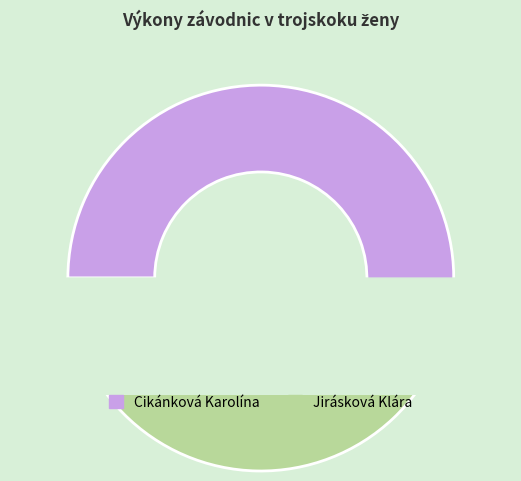

What percentage is the Jirásková Klára slice, to the nearest percent?

49%